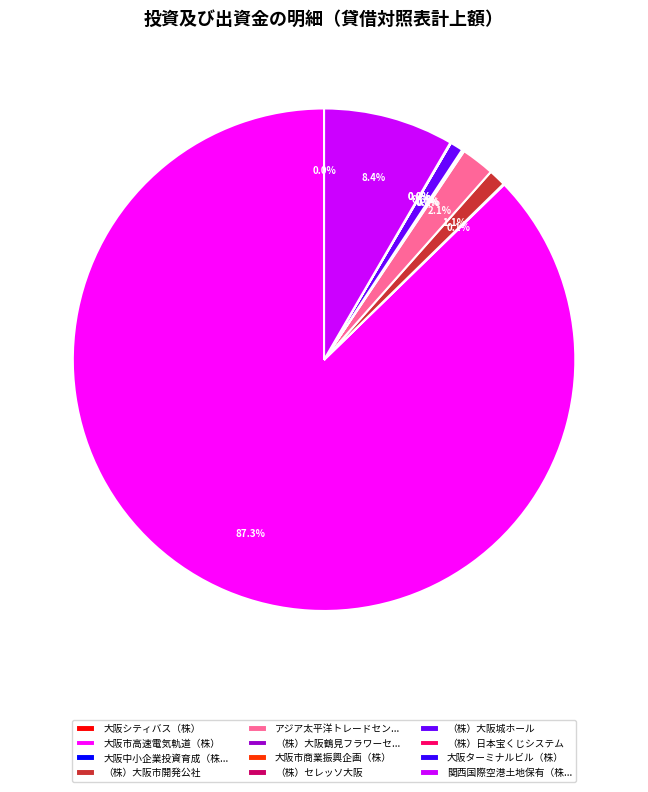

Which category accounts for the majority?

大阪市高速電気軌道（株）